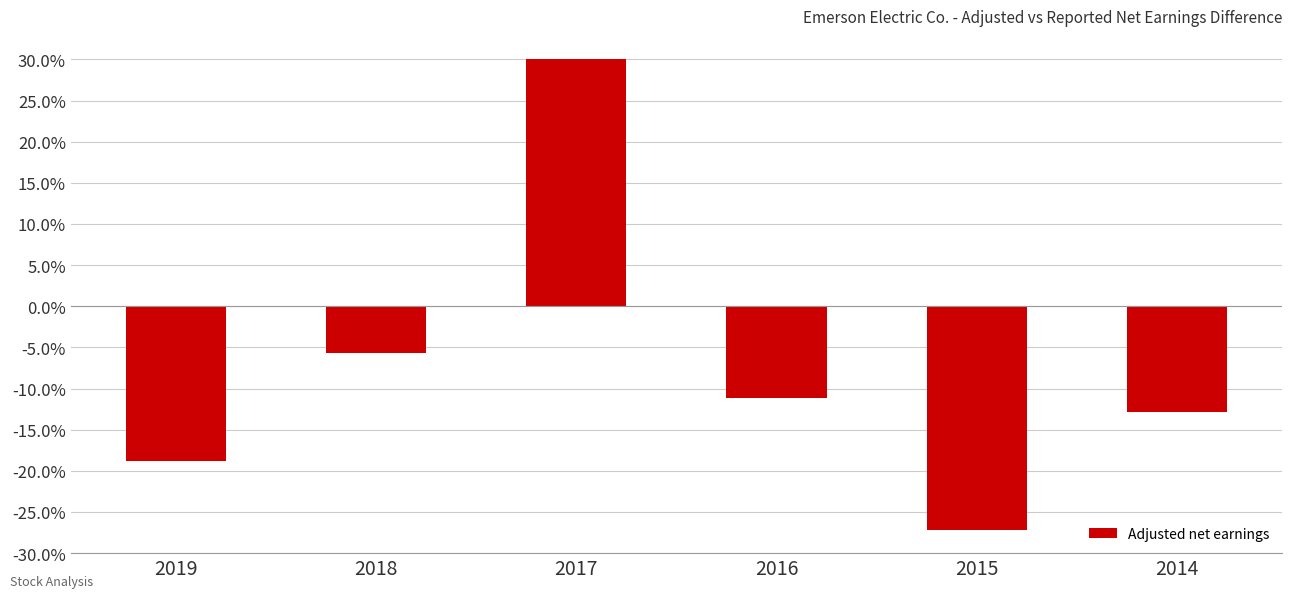

Are the bars horizontal?

No